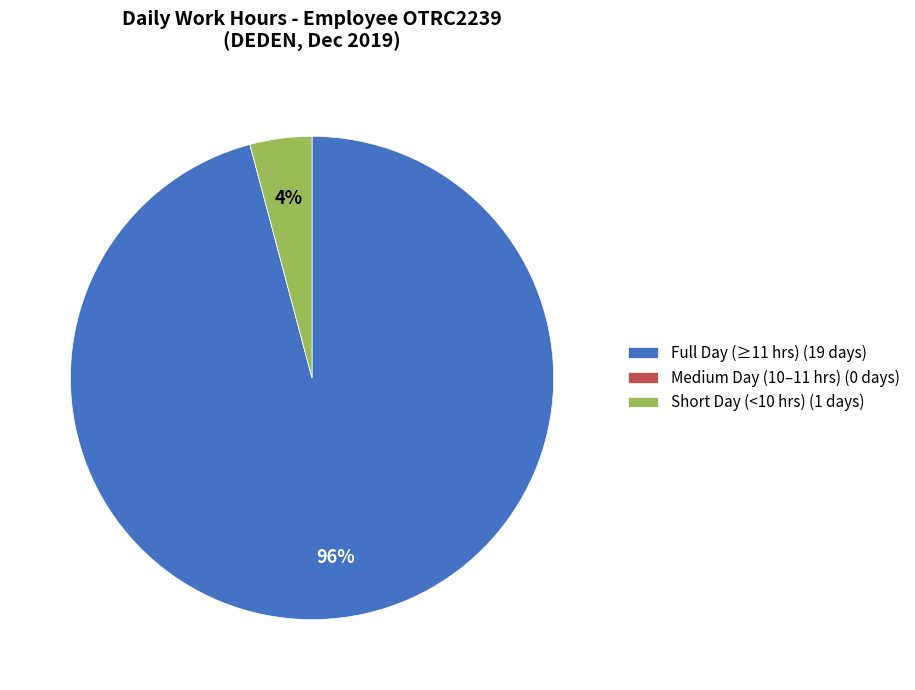

What is the largest slice in the pie chart?

Full Day (≥11 hrs) (19 days)